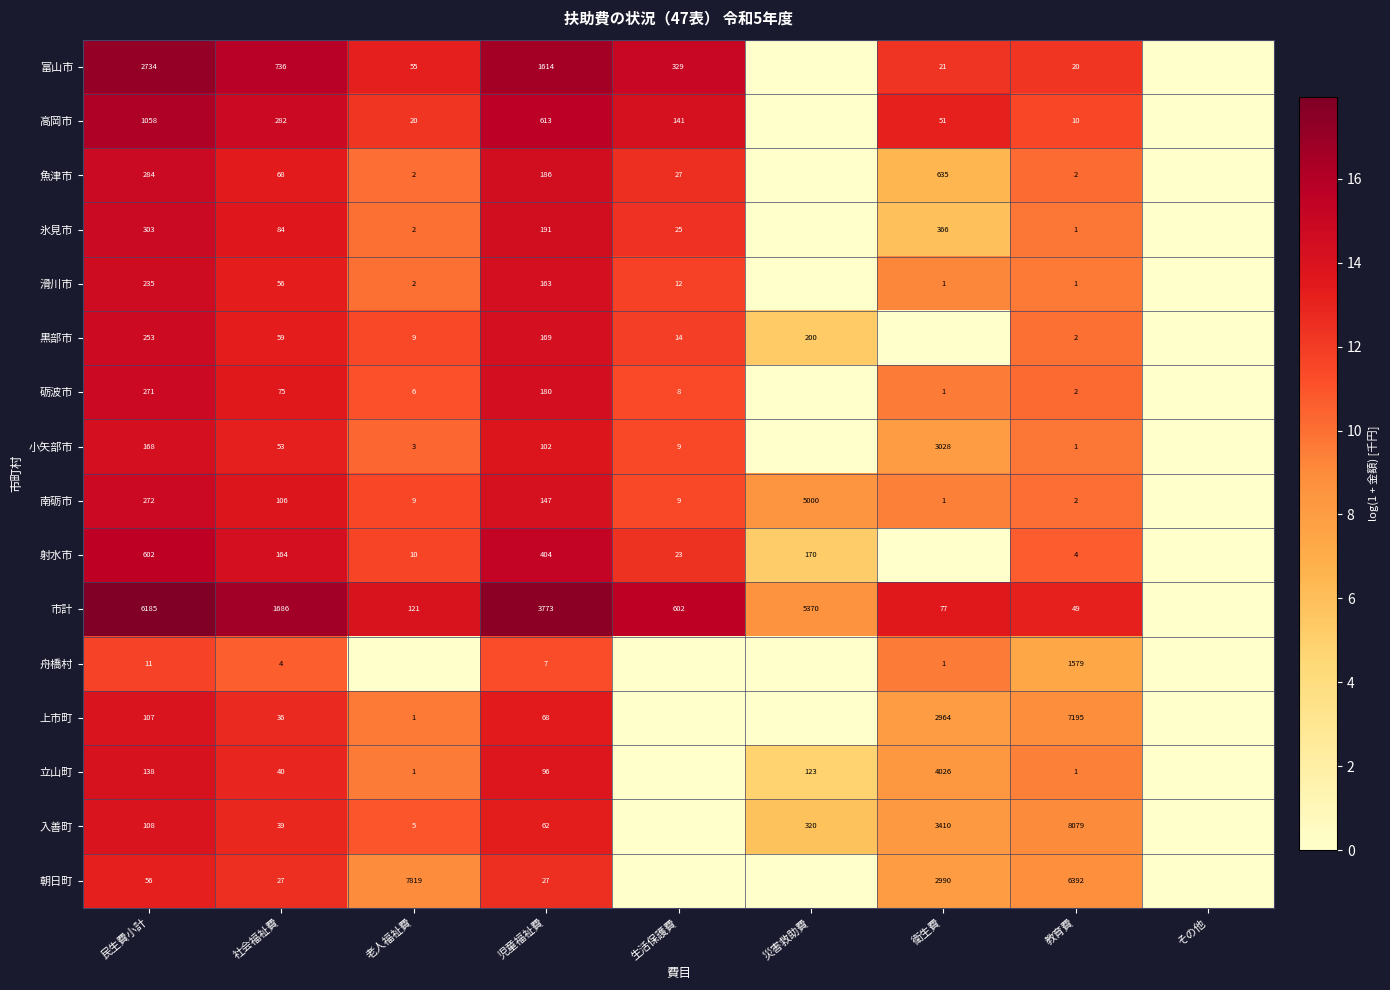

What is the difference between the maximum and second lowest values in the 南砺市 series?

6.3